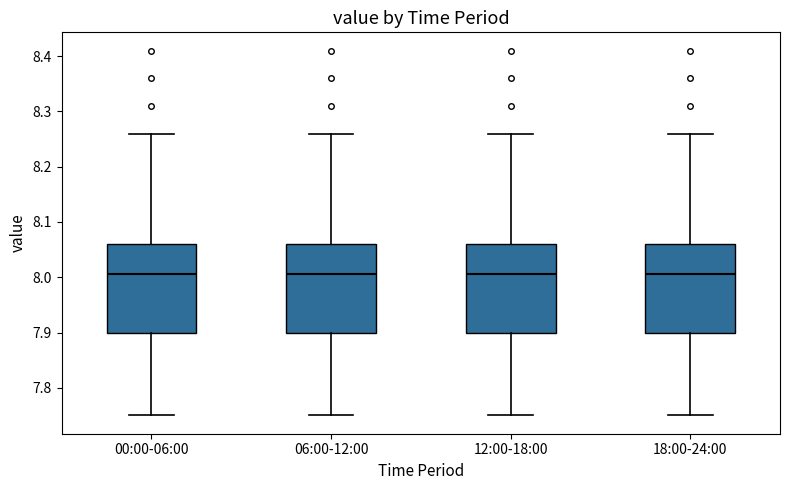

Reading left to right, transcribe this box plot: for each box, give where its median line is, the range the box spans, and where its two whiskers end, as read against the y-axis. The values are not printed on the chart, so give them approximately, as read against the axis.

00:00-06:00: median 8.01, box 7.90 to 8.06, whiskers 7.75 to 8.26
06:00-12:00: median 8.01, box 7.90 to 8.06, whiskers 7.75 to 8.26
12:00-18:00: median 8.01, box 7.90 to 8.06, whiskers 7.75 to 8.26
18:00-24:00: median 8.01, box 7.90 to 8.06, whiskers 7.75 to 8.26